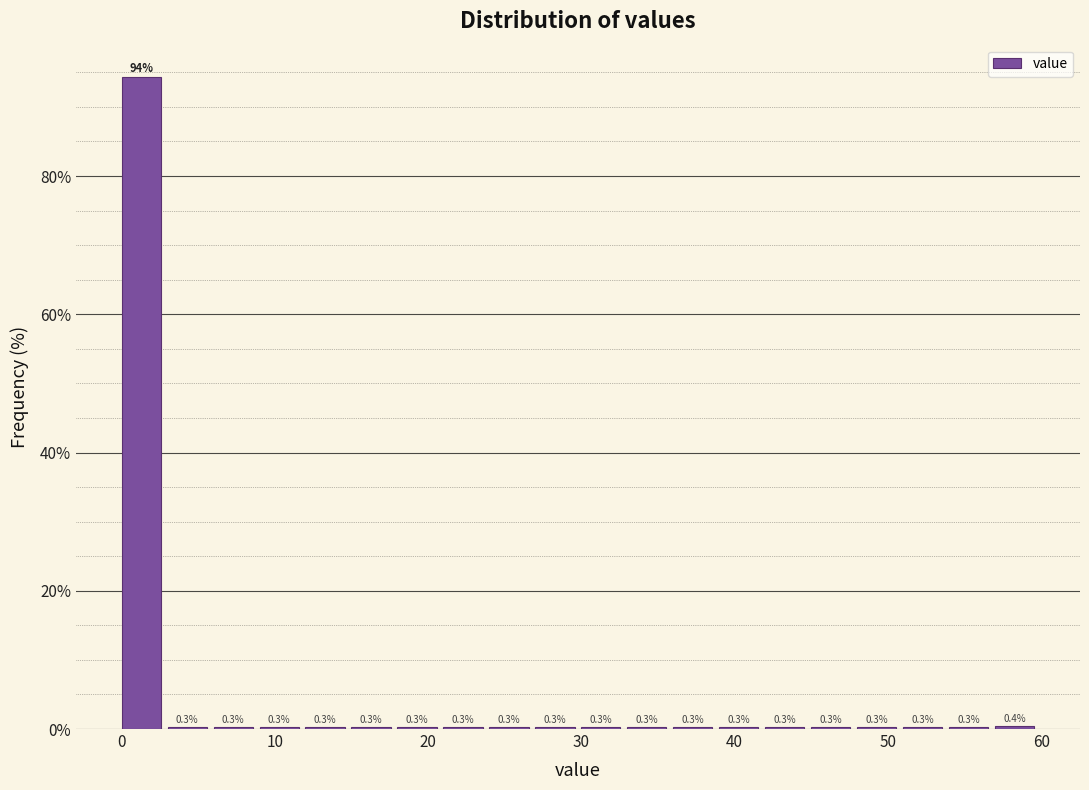

Read against the x-axis, roughly where is the centre of the tallest bar?

1